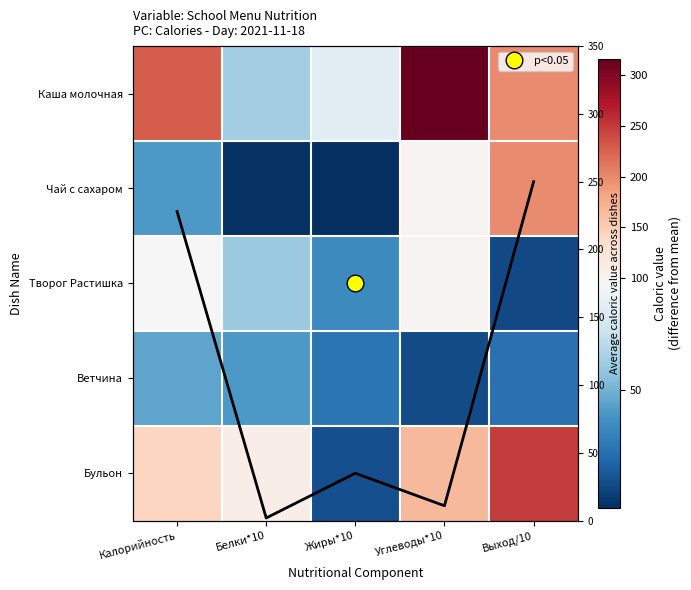

Which category has the highest value in the Ветчина series?

Калорийность